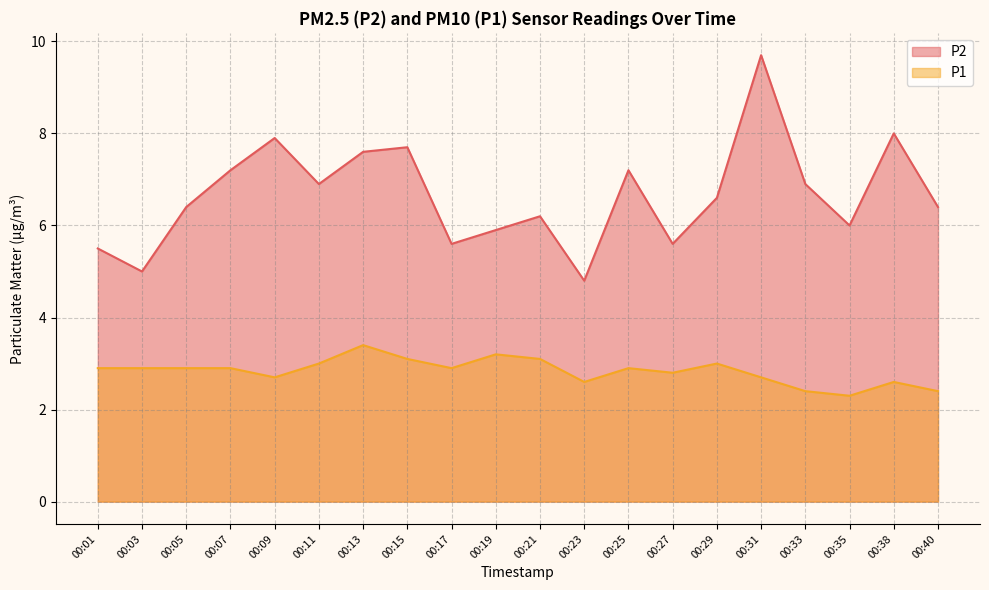

Between 00:35 and 00:40, which is larger?

00:40